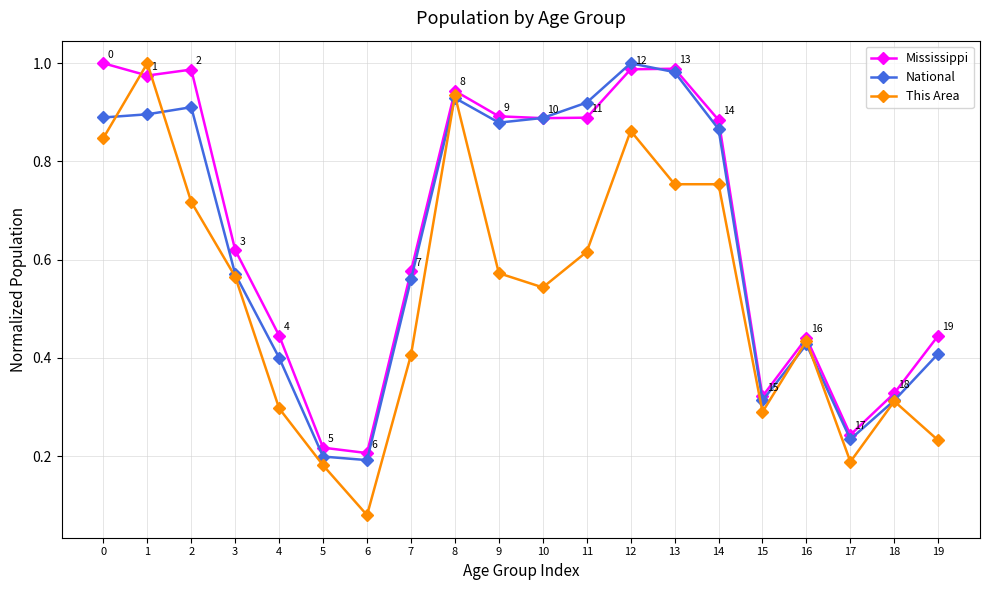

The This Area series shows 0.9 at 9. True or false?

False